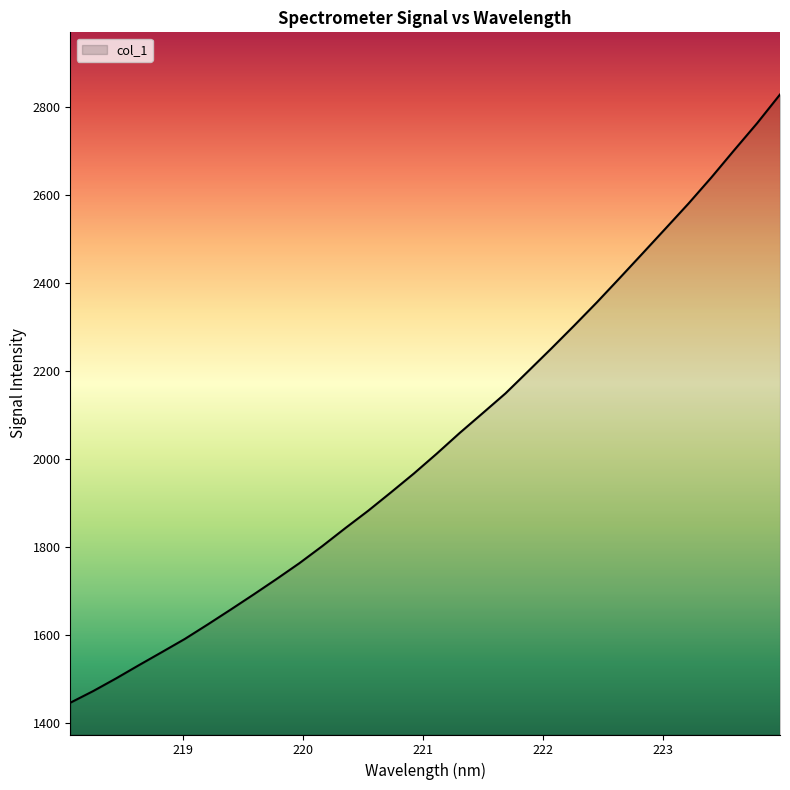

How many lines are shown in the chart?

1